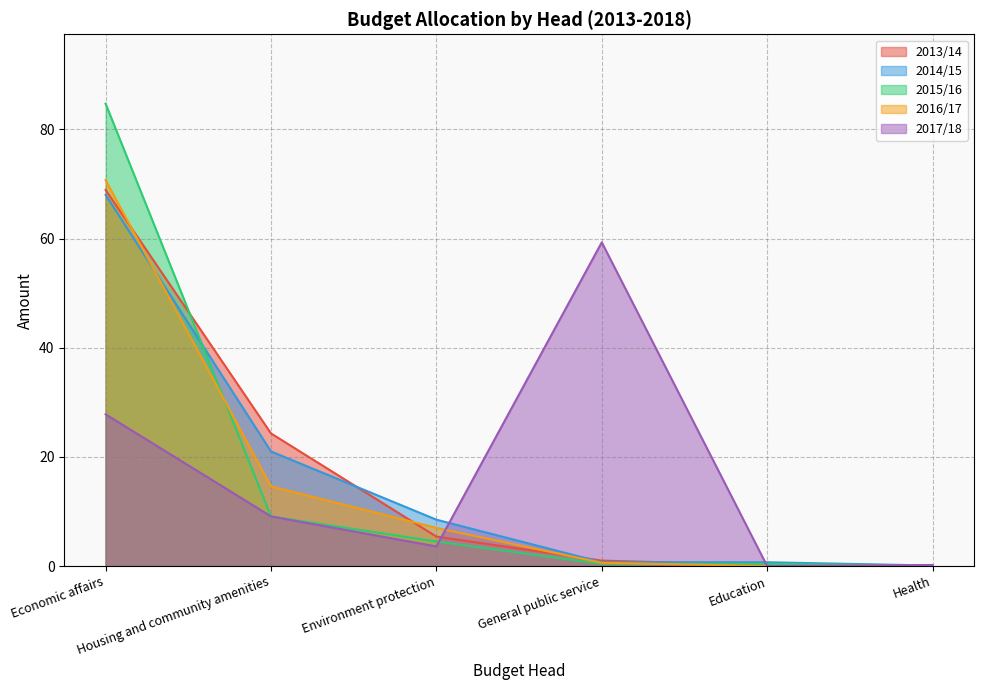

How many distinct data groups are displayed?

5